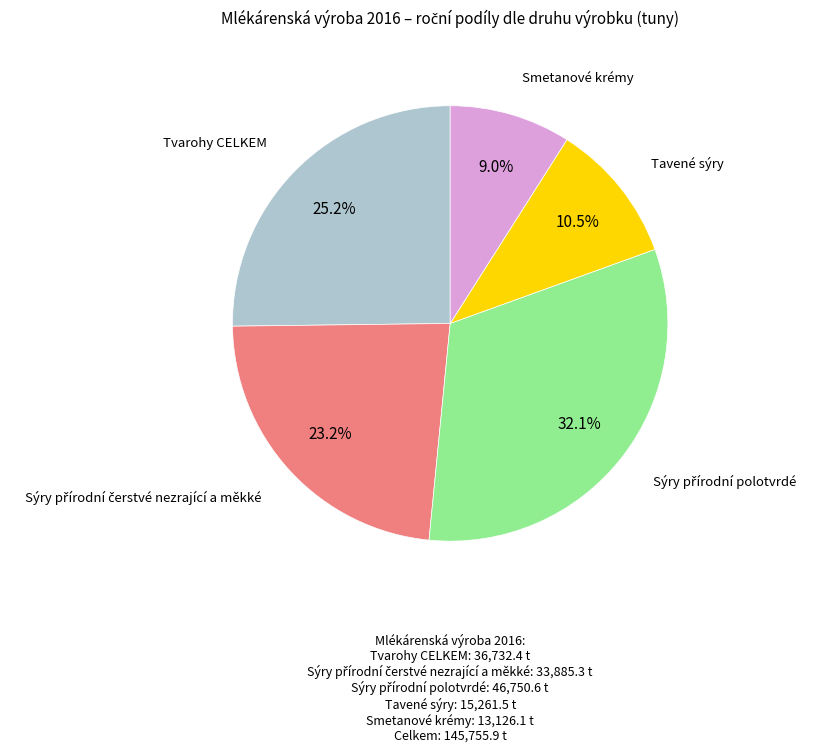

Does any single category account for the majority?

No